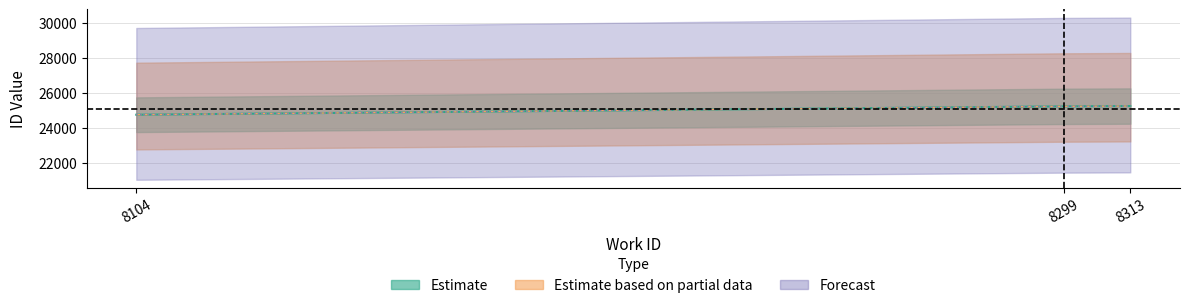

Where is id nearest to the value 24989?

8299